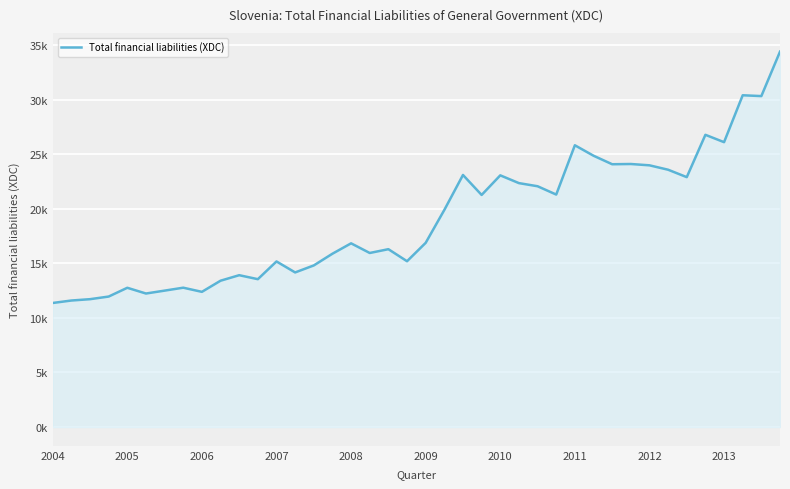

How many interior local valleys (lower than both neighbors) does the data have?

12